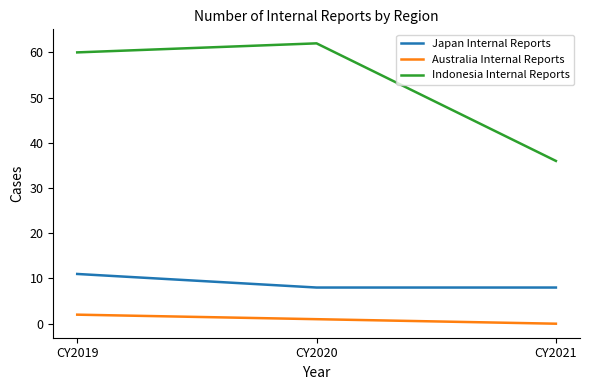

Which series changed the most between CY2020 and CY2021?

Indonesia Internal Reports